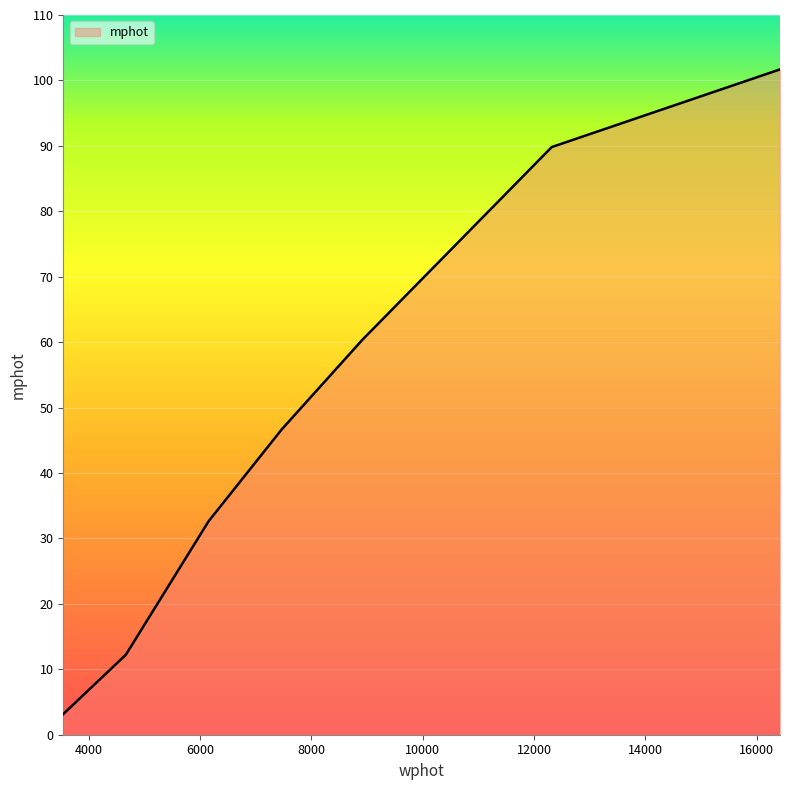

What is the difference between the second highest and second lowest values?

77.6